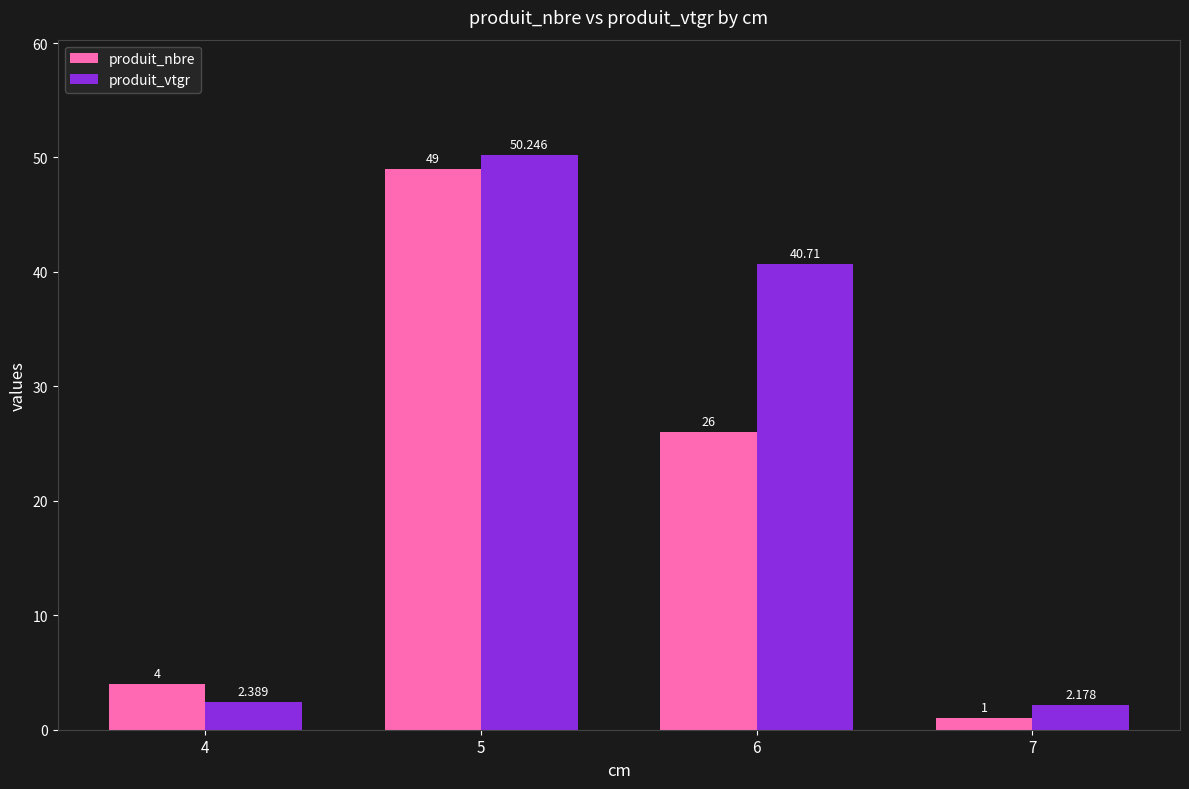

What is the sum of all produit_vtgr values?

95.5